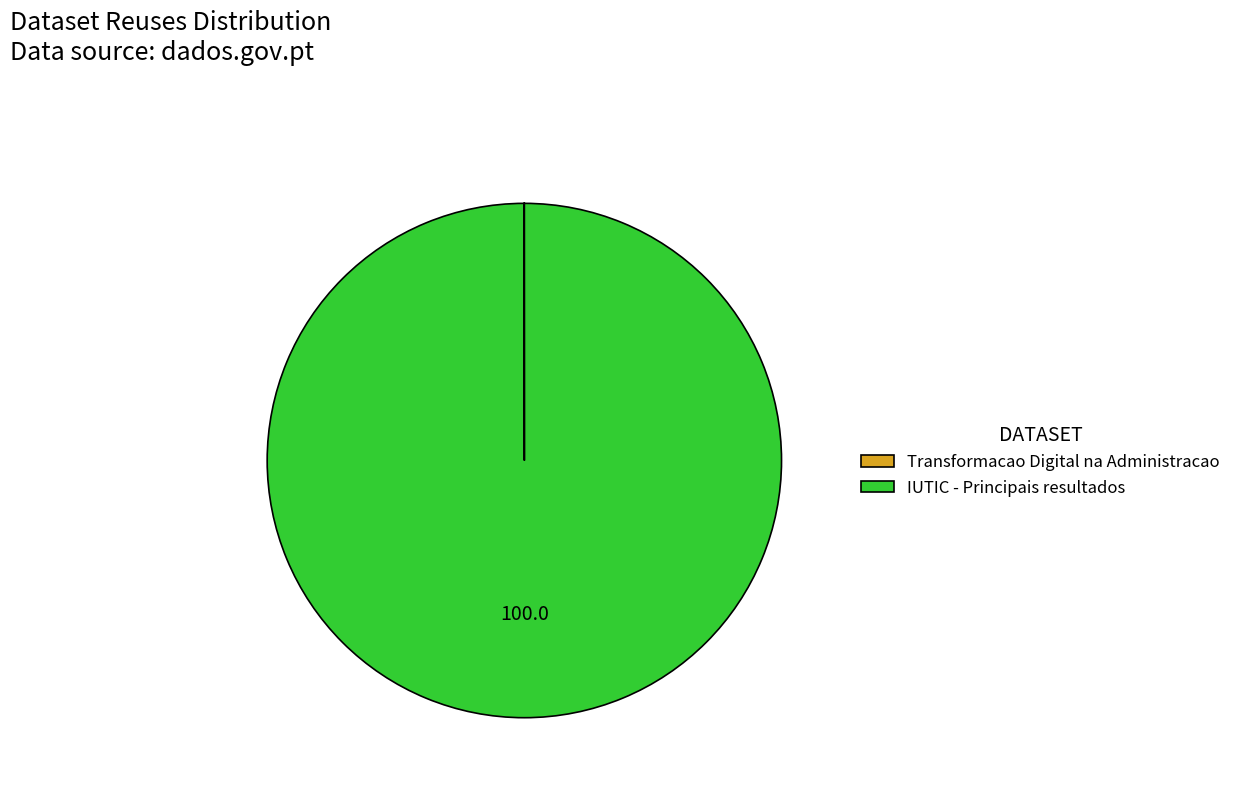

True or false: IUTIC - Principais resultados accounts for 91% of the total.

False